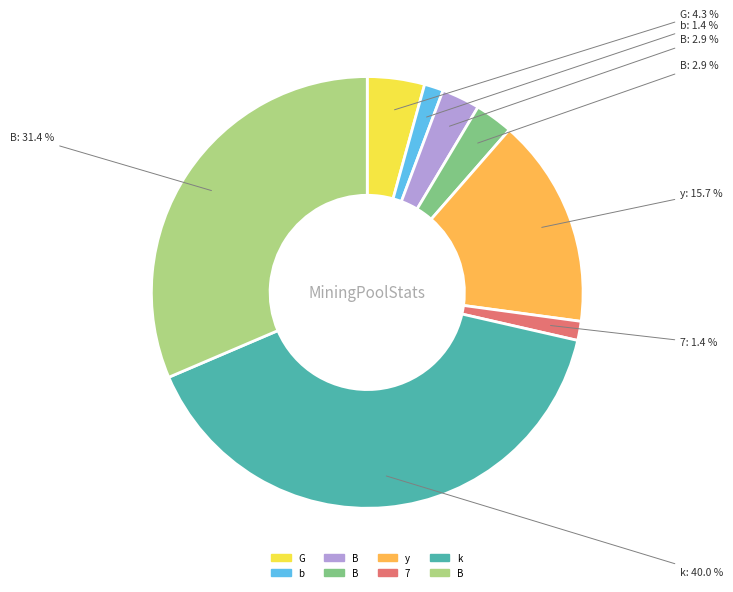

Is there any slice that represents more than half of the pie?

No